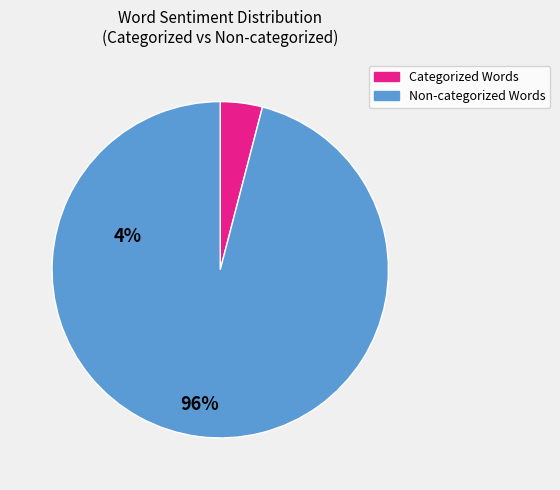

Does any single category account for the majority?

Yes